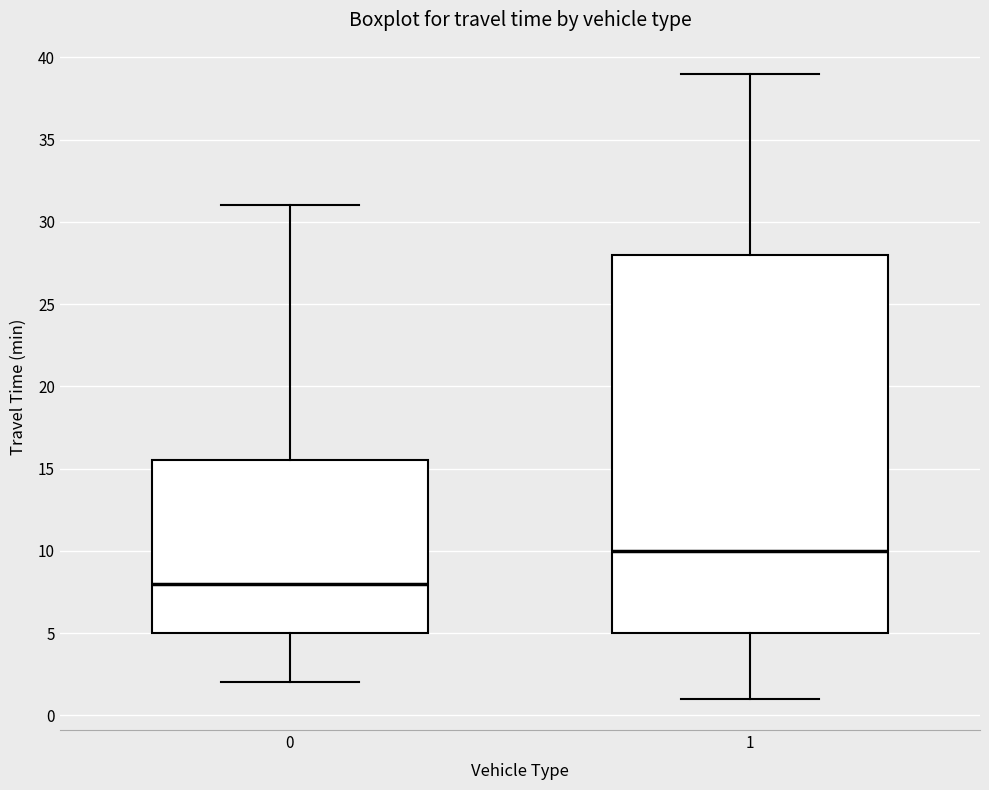

Comparing the boxes themselves (not the whiskers), which one is the tallest?

1